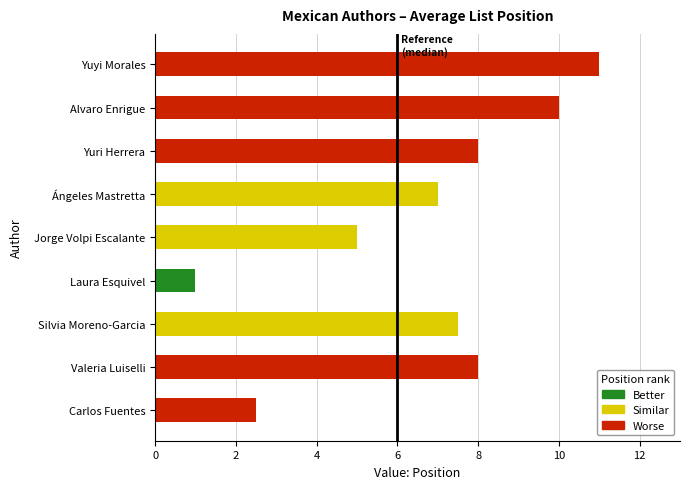

Reading top to bottom, list all the values displayed in this chart.

11.0	10.0	8.0	7.0	5.0	1.0	7.5	8.0	2.5